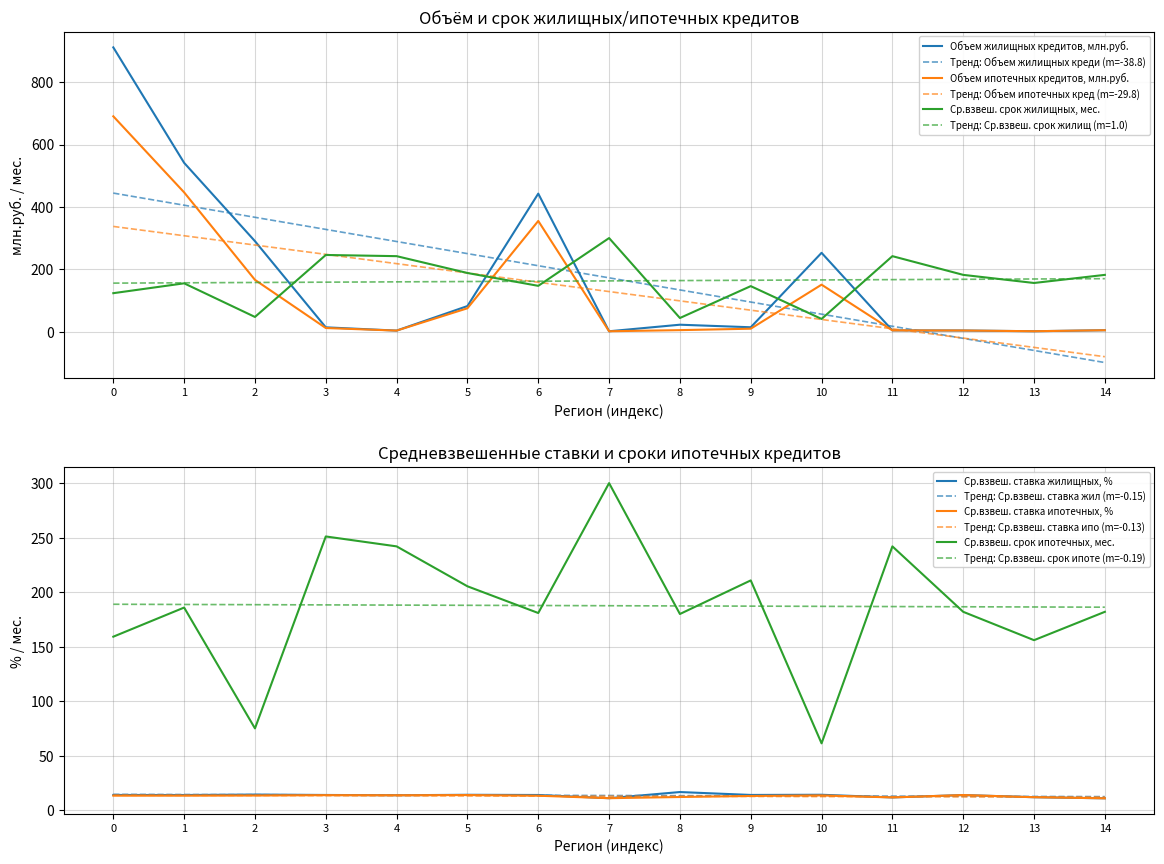

True or false: Ср.взвеш. срок жилищных, мес. and Объем жилищных кредитов, млн.руб. cross at least once.

True